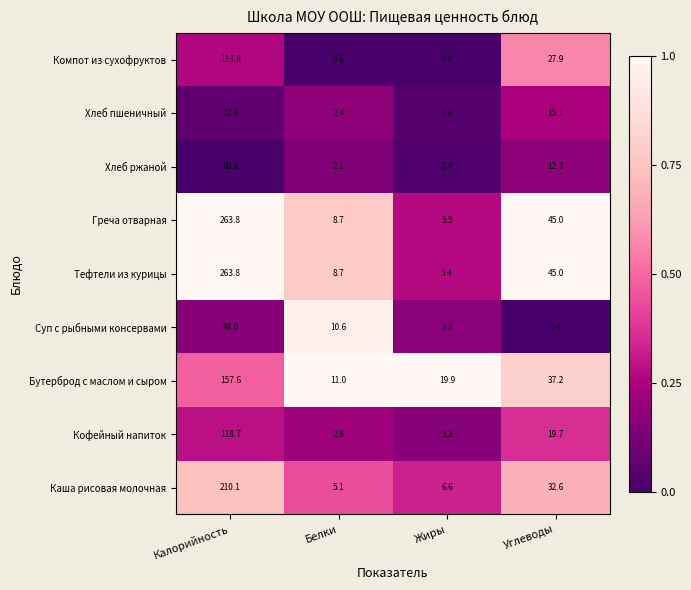

At which category does the chart reach its minimum across all series?

Жиры